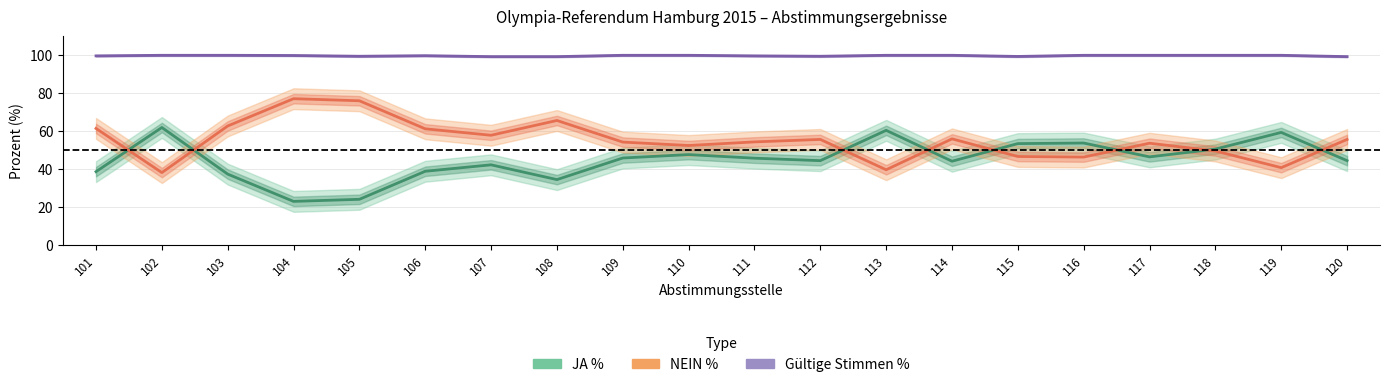

How many interior local peaks does the NEIN % series have?

5